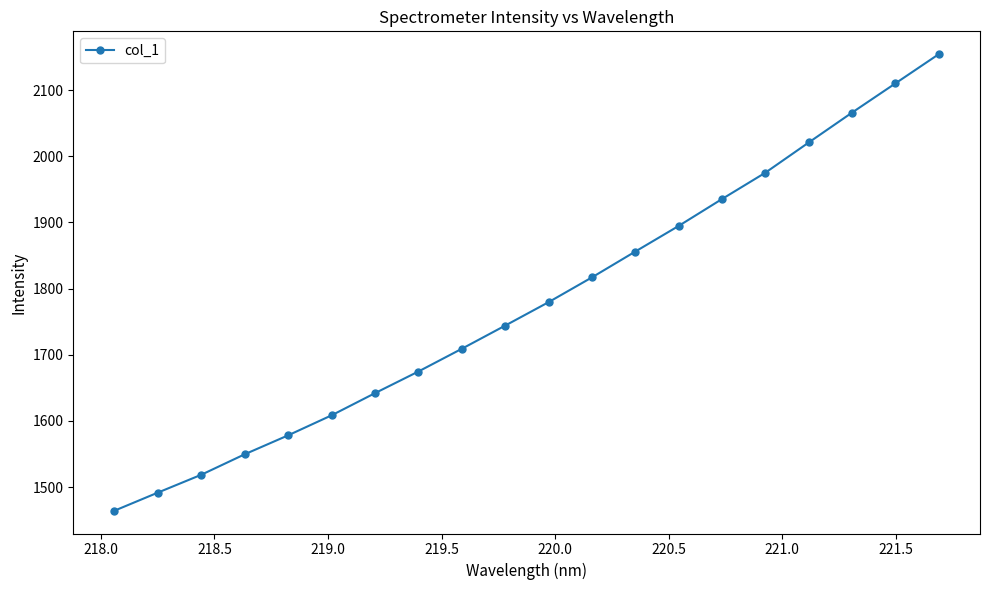

What is the value of the 9th point from the left?

1709.0